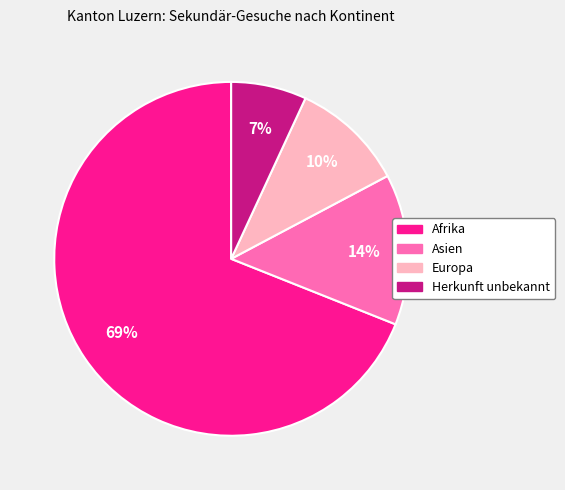

The Herkunft unbekannt slice represents 13% of the pie. True or false?

False